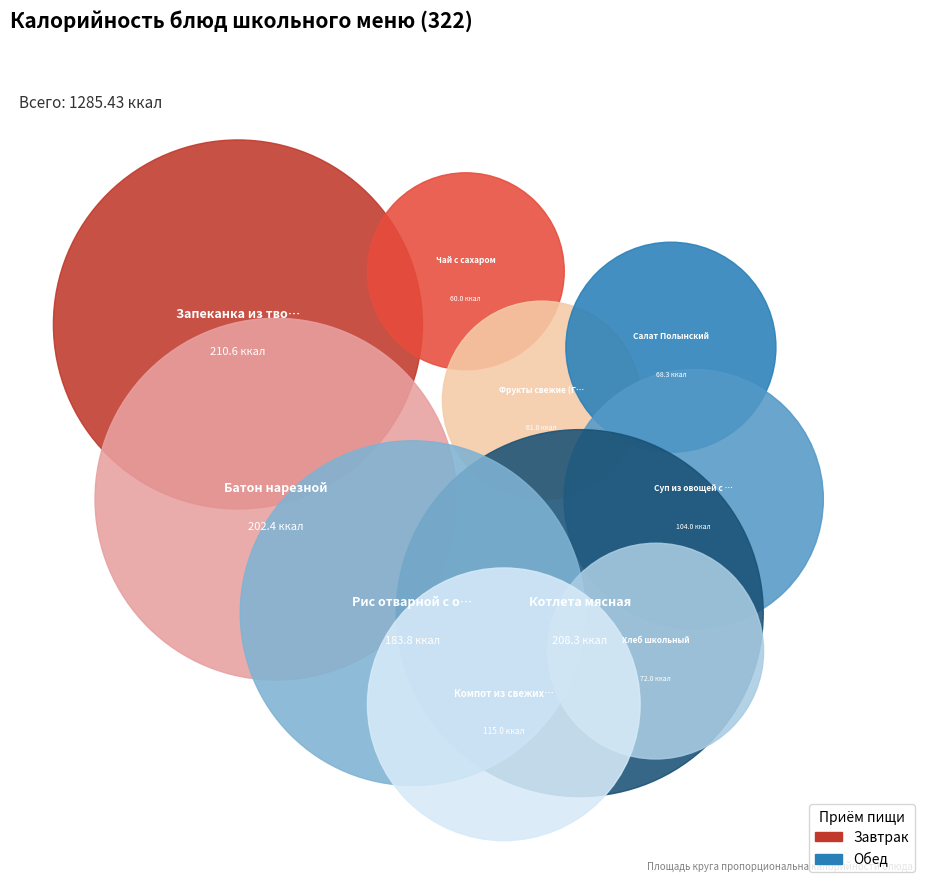

Which slice is the largest?

Запеканка из творога